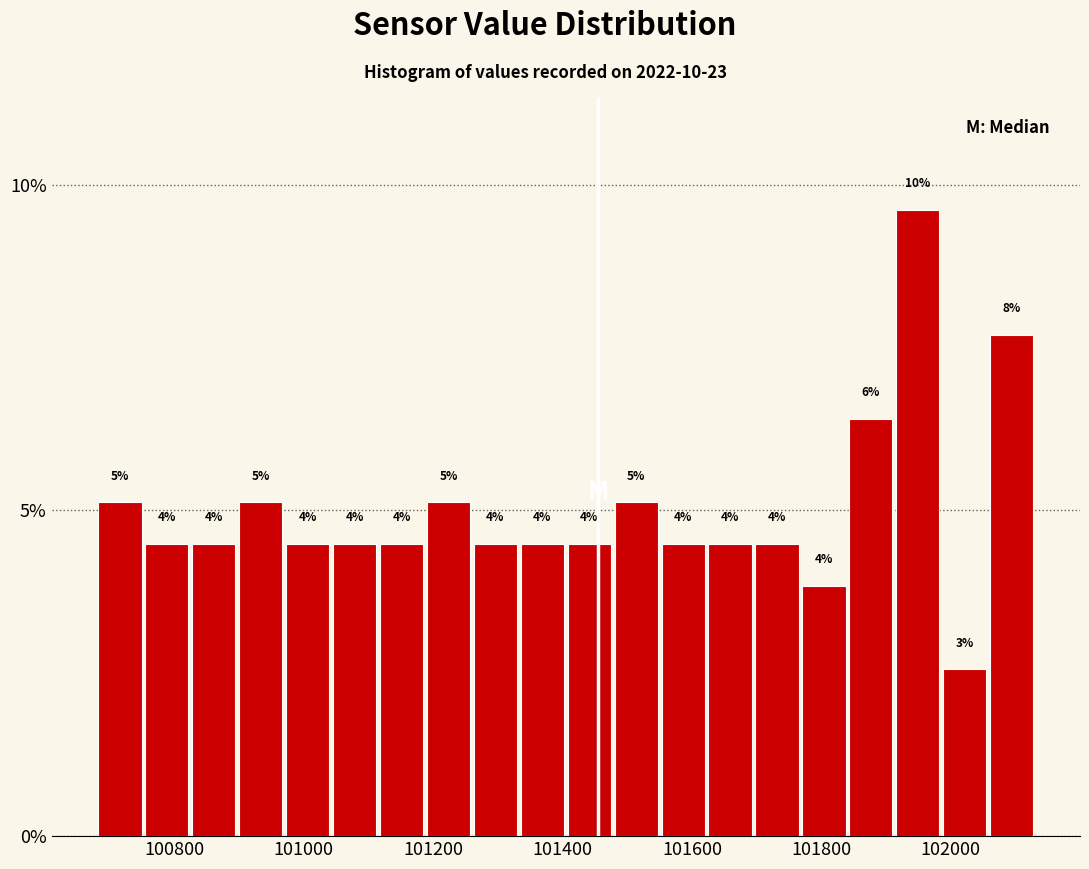

Read against the x-axis, roughly where is the centre of the tallest bar?

101940